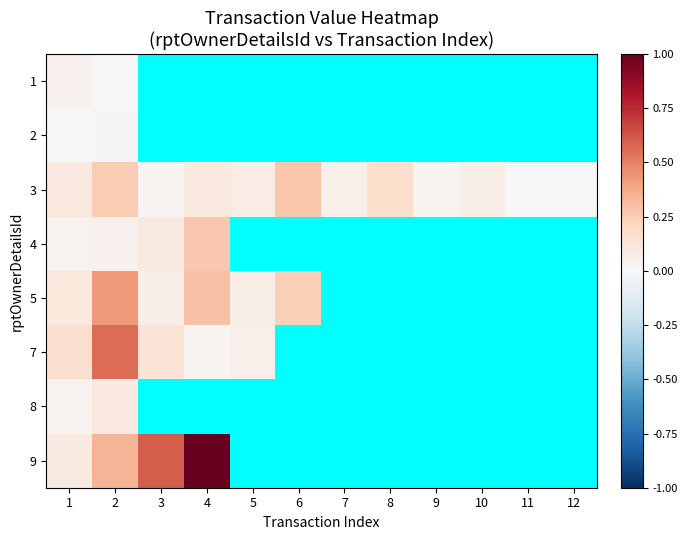

What is the maximum value for 7?

0.6